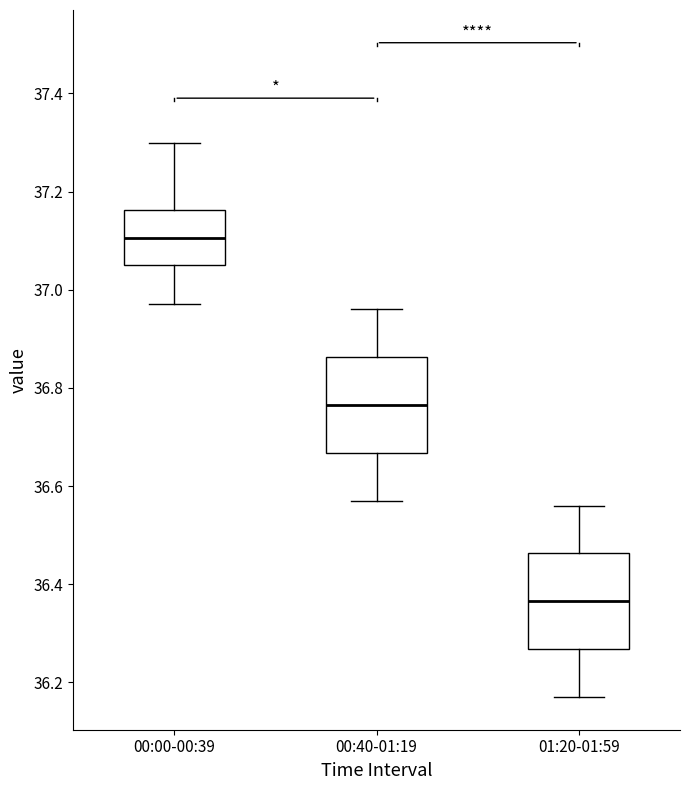

Reading left to right, read every box against the y-axis: the position of its median line, the range the box covers, and the ends of its whiskers. The values are not printed on the chart, so give them approximately, as read against the axis.

00:00-00:39: median 37.10, box 37.06 to 37.16, whiskers 36.98 to 37.30
00:40-01:19: median 36.76, box 36.66 to 36.86, whiskers 36.58 to 36.96
01:20-01:59: median 36.36, box 36.26 to 36.46, whiskers 36.18 to 36.56